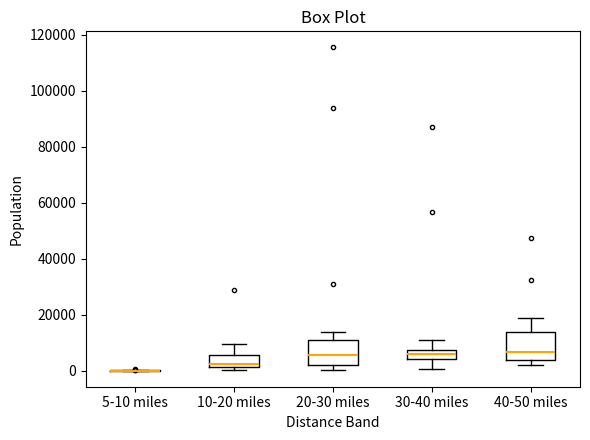

Reading left to right, transcribe this box plot: for each box, give where its median line is, the range the box spans, and where its two whiskers end, as read against the y-axis. The values are not printed on the chart, so give them approximately, as read against the axis.

5-10 miles: box collapsed to a line at 0, whiskers 0 to 0
10-20 miles: median 2000 (just above the box's lower edge), box 2000 to 6000, whiskers 0 to 10000
20-30 miles: median 6000, box 2000 to 12000, whiskers 0 to 14000
30-40 miles: median 6000, box 4000 to 8000, whiskers 0 to 10000
40-50 miles: median 6000, box 4000 to 14000, whiskers 2000 to 18000